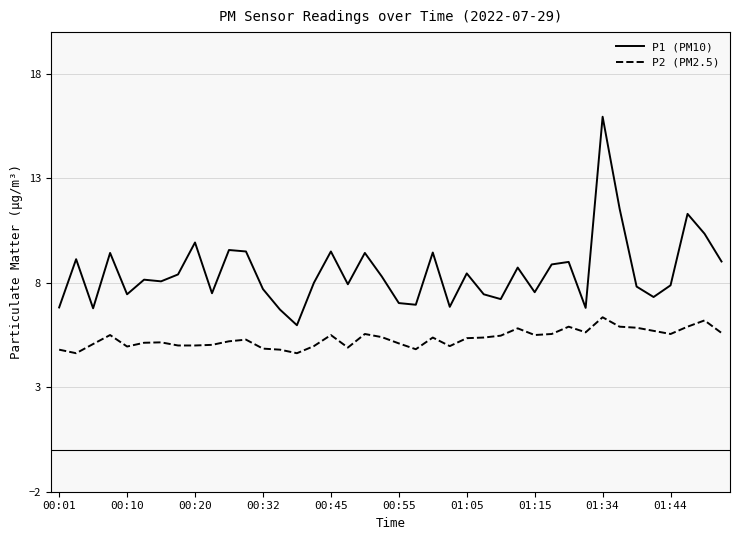

Which series has the largest range (max minus min)?

P1 (PM10)